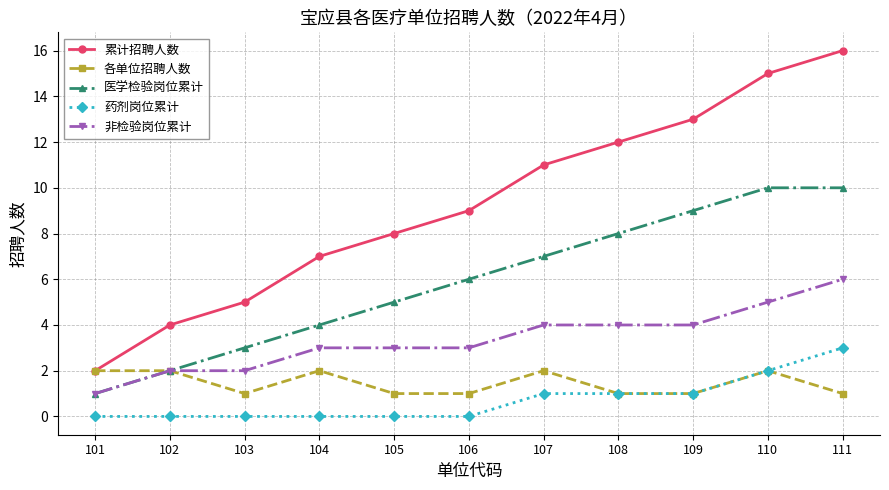

True or false: 药剂岗位累计 and 累计招聘人数 intersect in this chart.

False